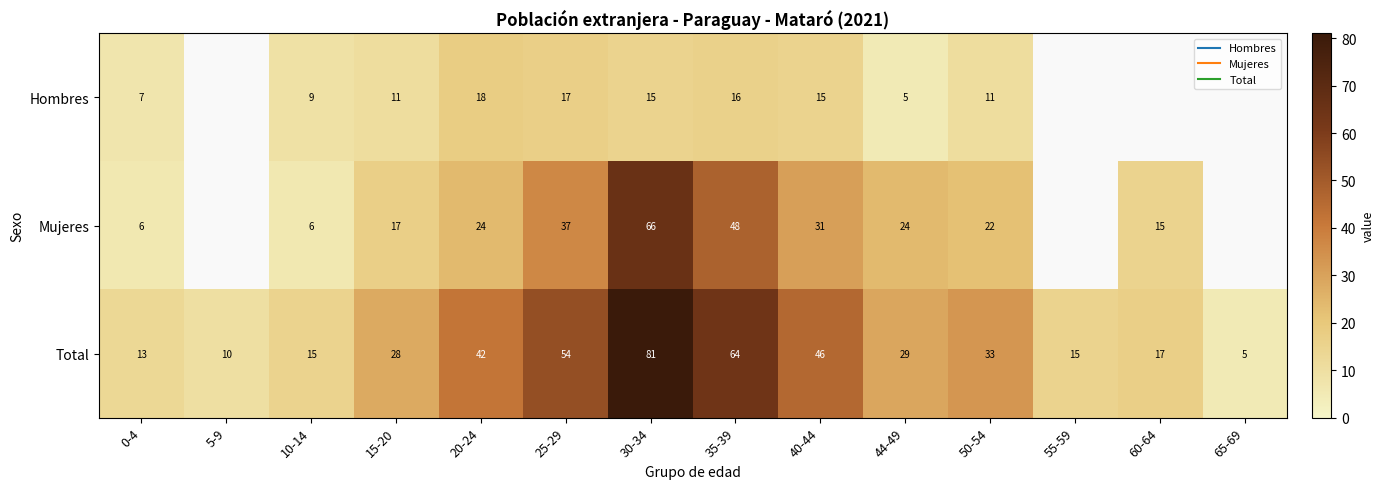

What is the minimum value shown in the chart?

5.0